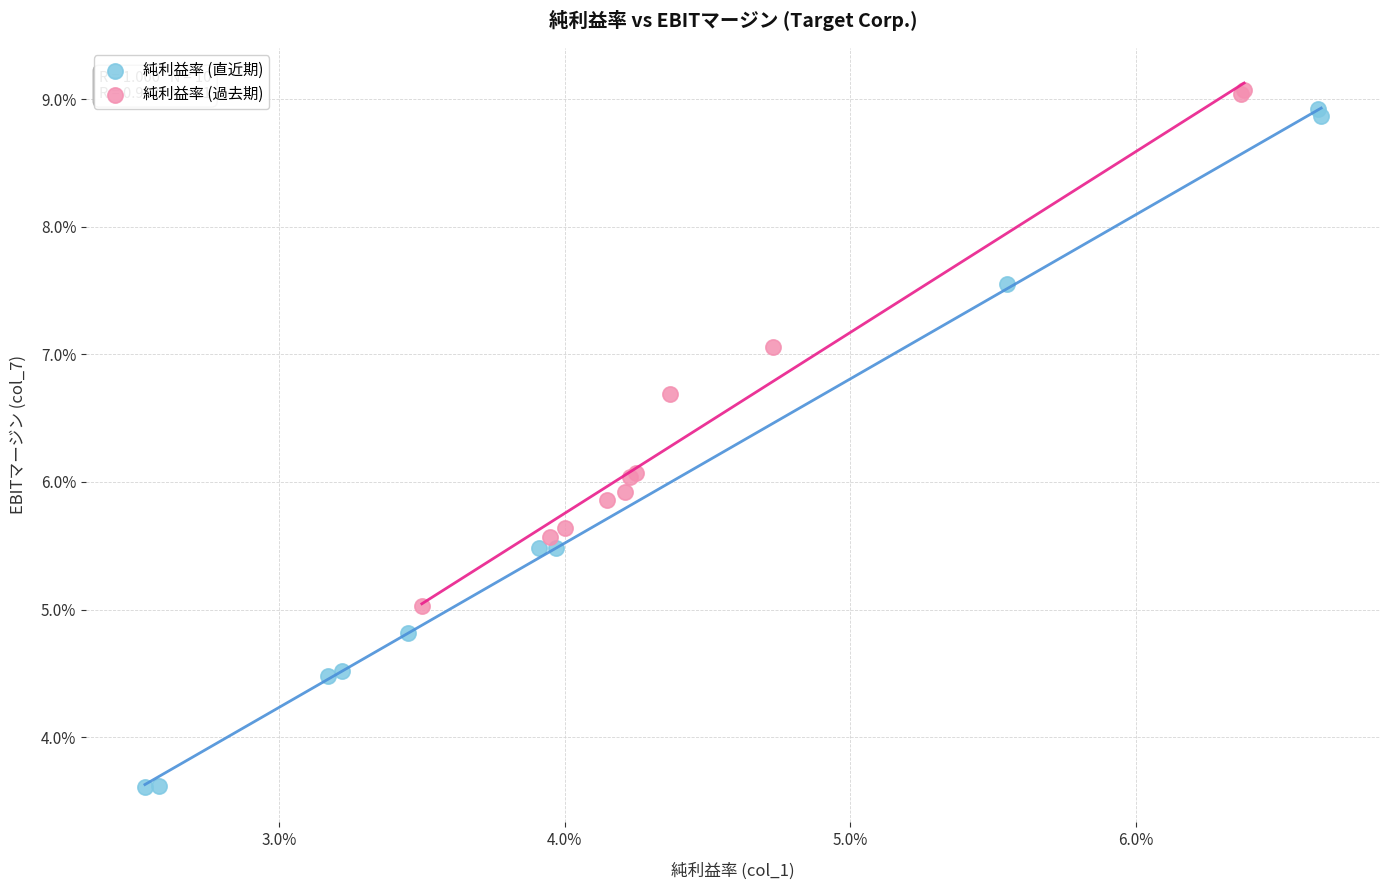

Which series reaches the maximum Y coordinate?

純利益率 (過去期)